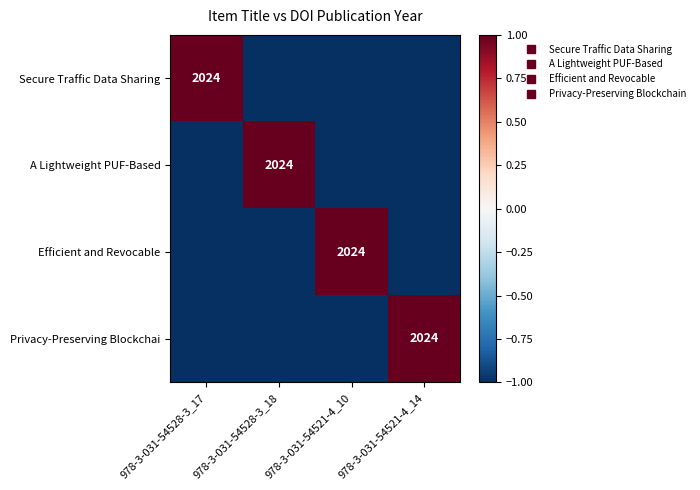

What is the approximate value of Secure Traffic Data Sharing at 978-3-031-54528-3_18?

-1